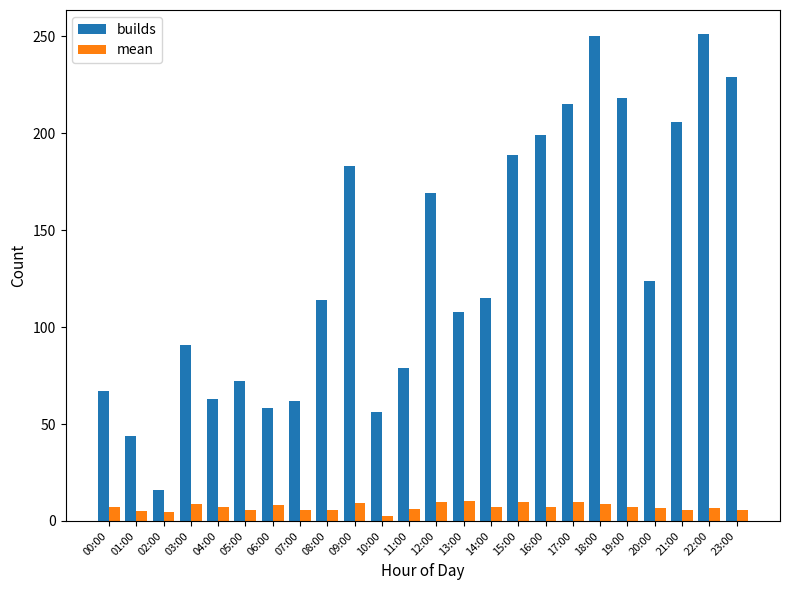

What is the label of the 20th bar from the left?

19:00